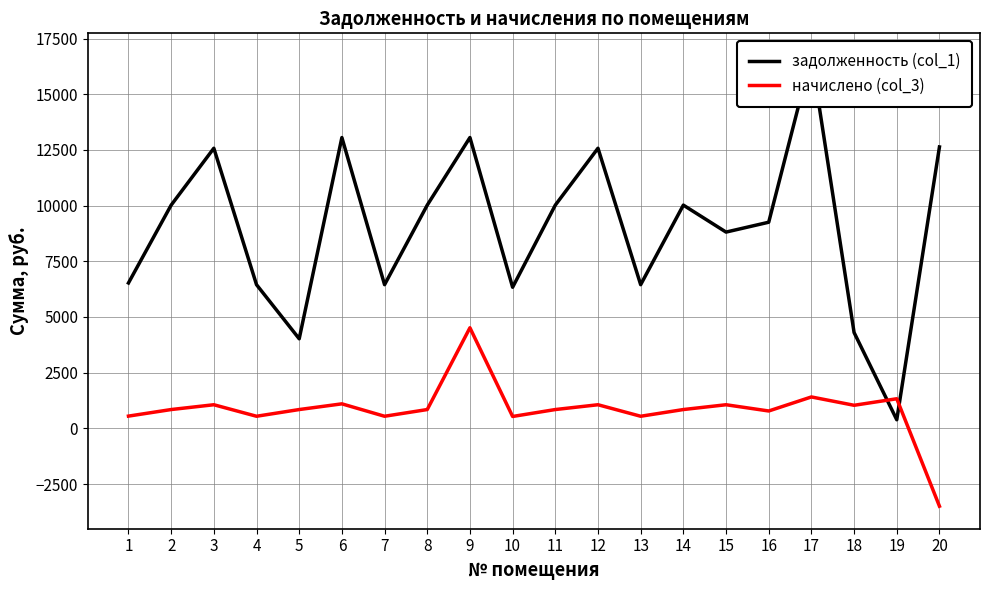

At 1, list the series in order from largest to smallest.

задолженность (col_1), начислено (col_3)